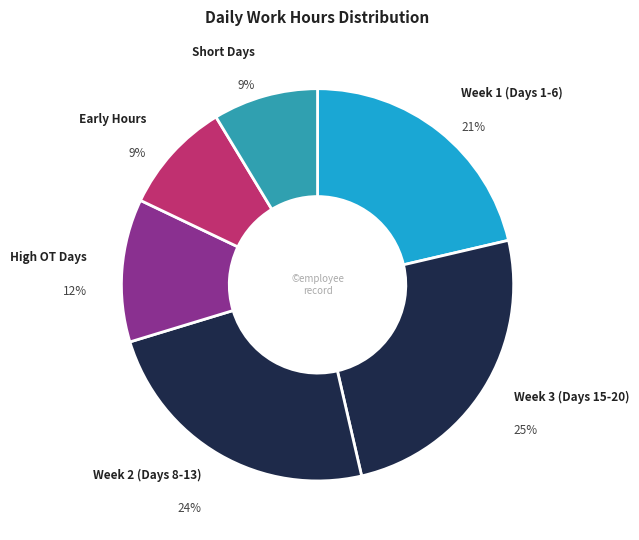

Is there any slice that represents more than half of the pie?

No